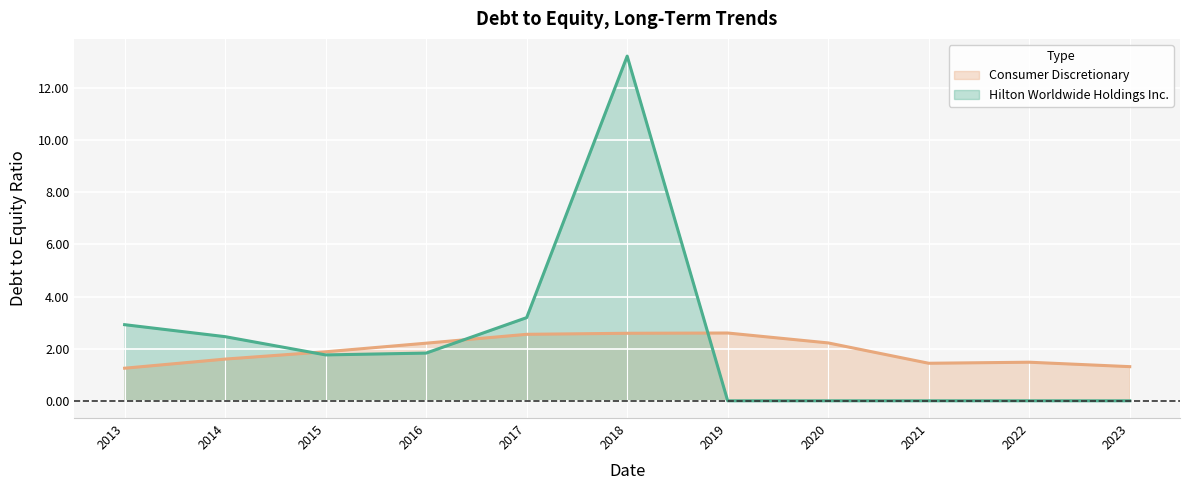

True or false: Hilton Worldwide Holdings Inc. has more than 0 points higher than both neighbors.

True